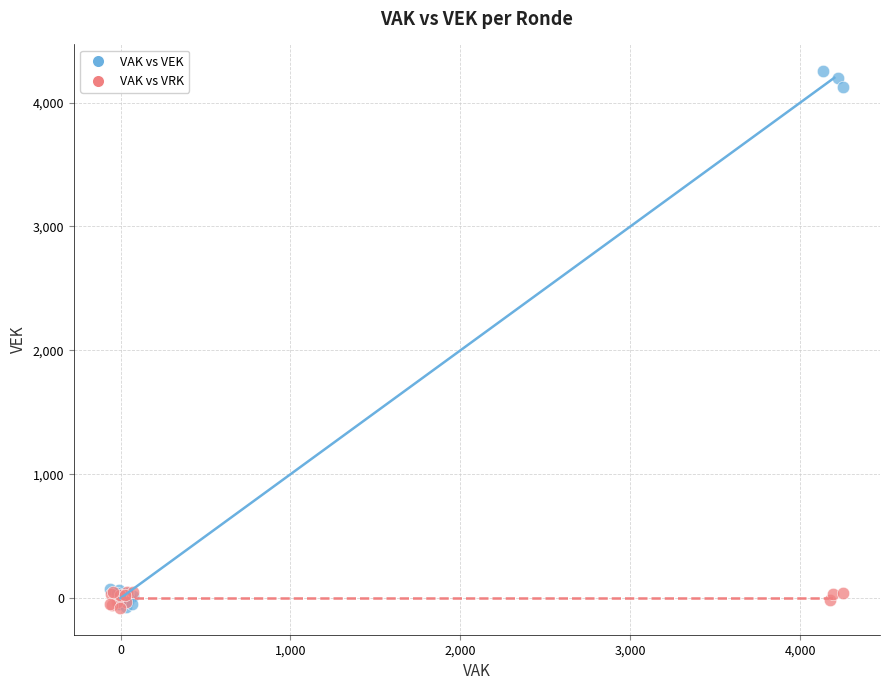

Which series reaches the maximum Y coordinate?

VAK vs VEK